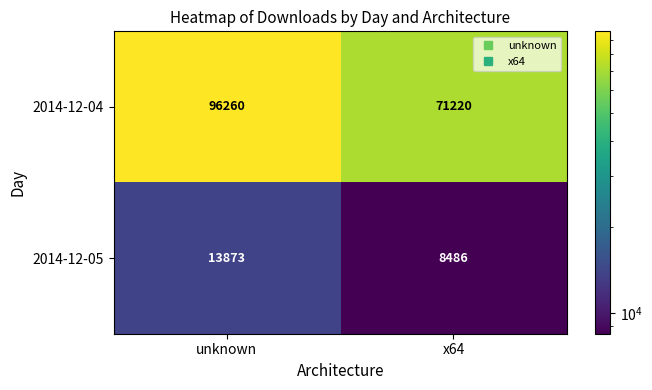

List the series in order of their peak value, highest first.

2014-12-04, 2014-12-05